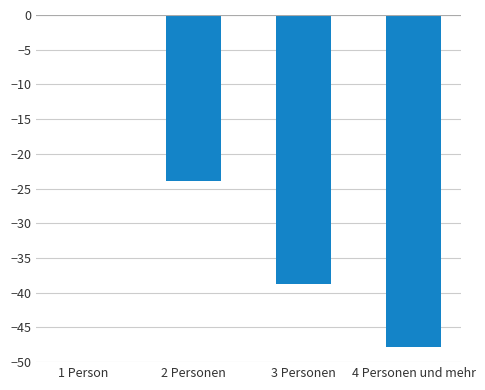

What is the sum of the values at 4 Personen und mehr and 2 Personen?

-71.7